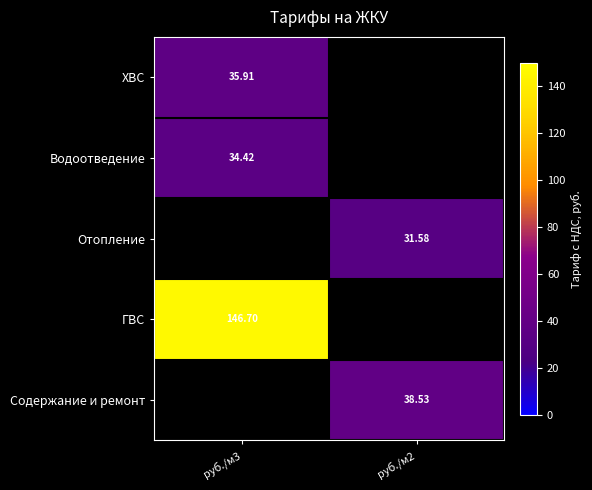

How many distinct data groups are displayed?

5